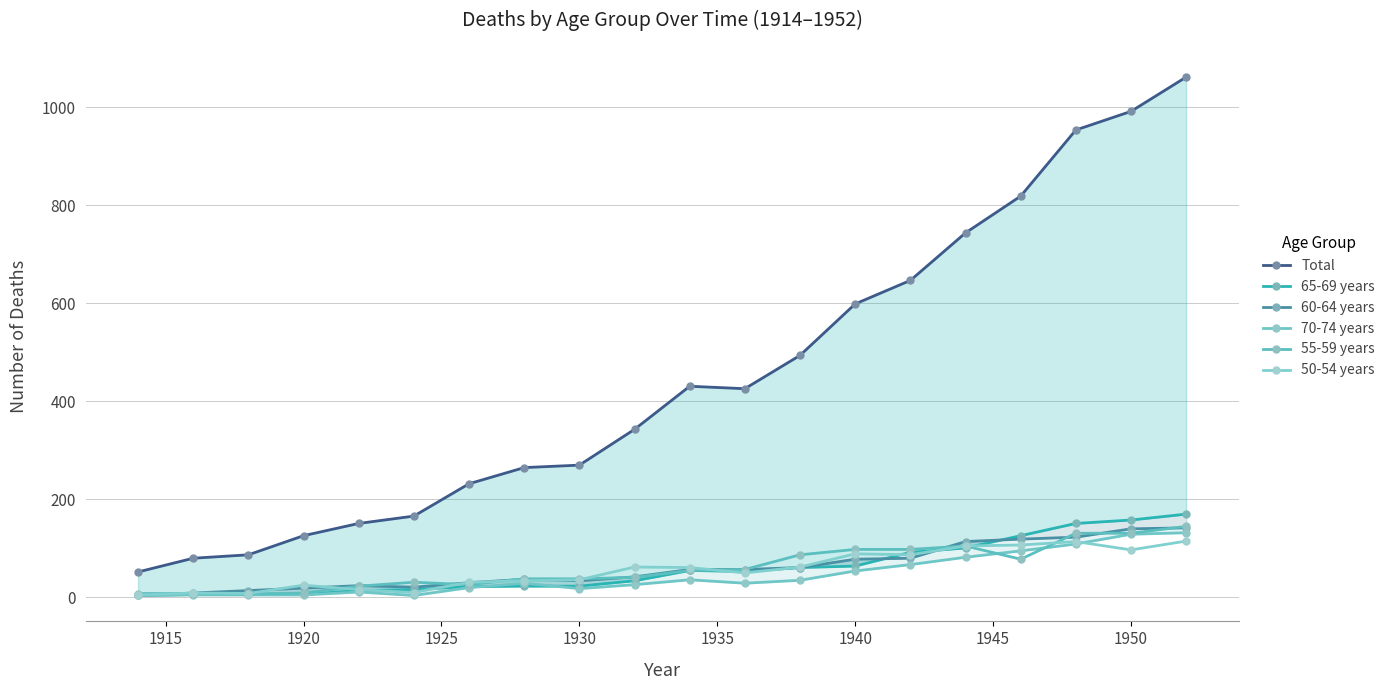

What are all the series names shown in the legend?

Total, 65-69 years, 60-64 years, 70-74 years, 55-59 years, 50-54 years